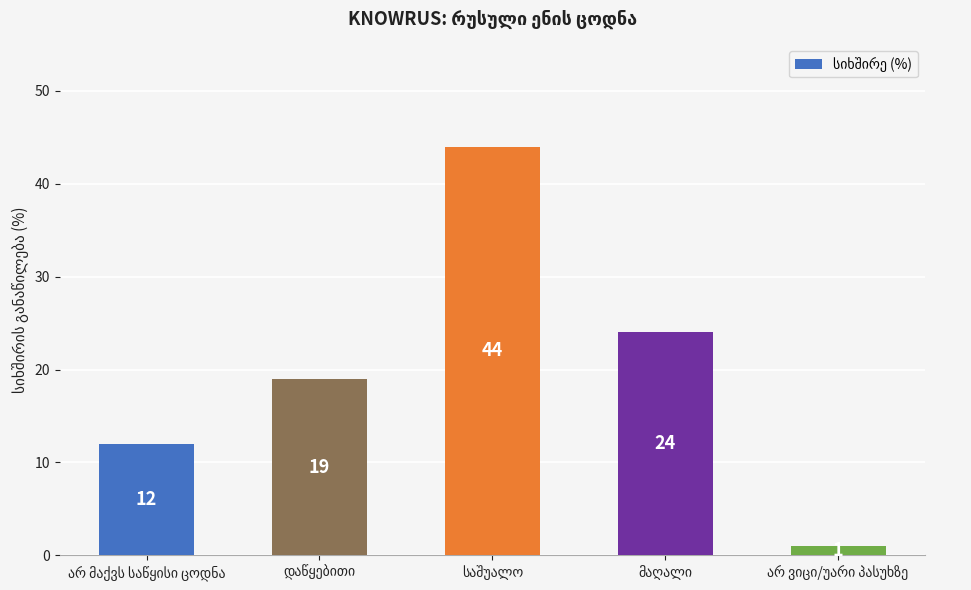

What is the difference between the maximum and second lowest values?

32